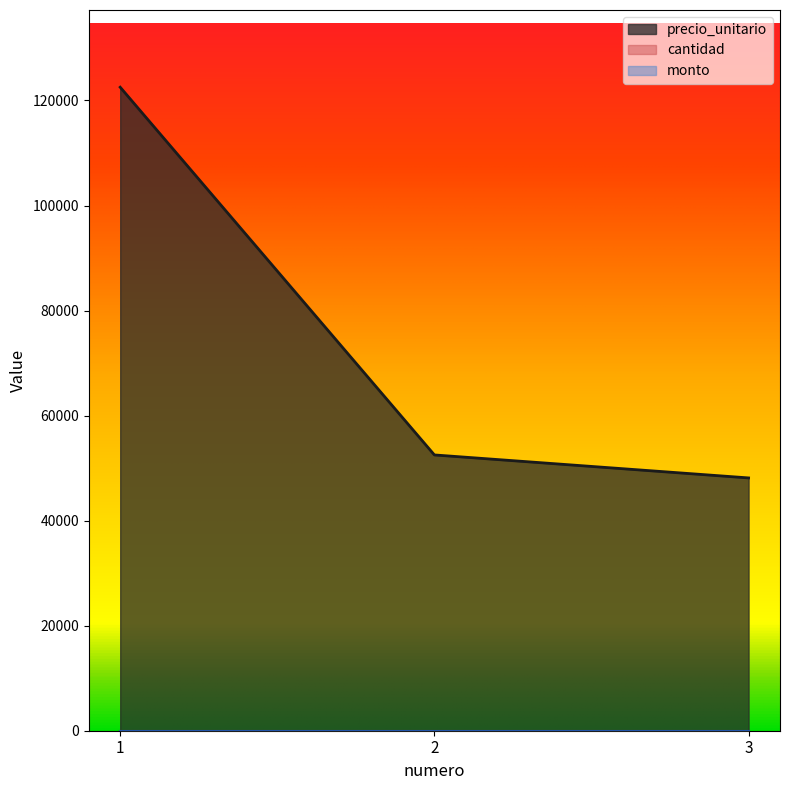

At which label does monto reach its peak?

1